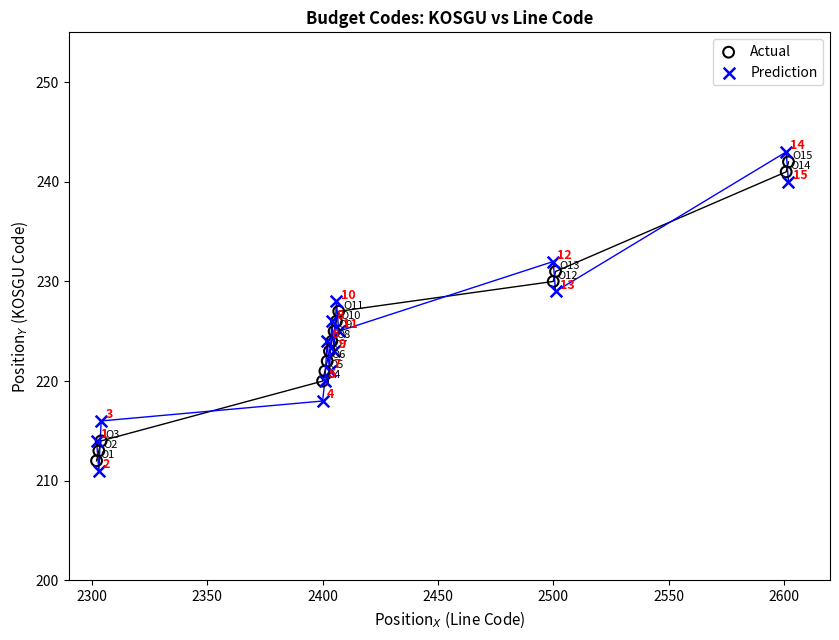

What are all the series names shown in the legend?

Actual, Prediction